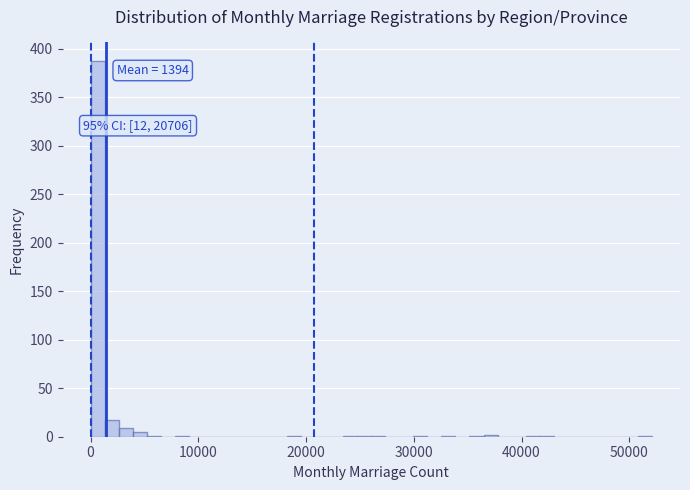

Around what value on the x-axis is the tallest bar? Give the approximate position of its centre, as read against the axis.

1000